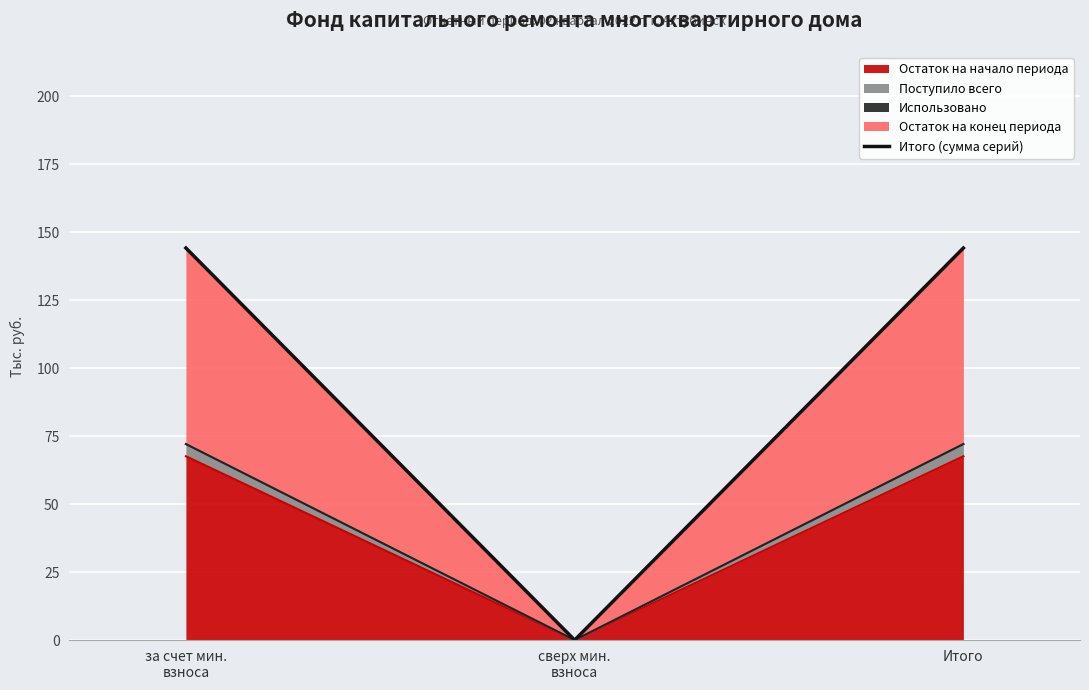

What is the change in value from сверх мин.
взноса to Итого?

+144.1